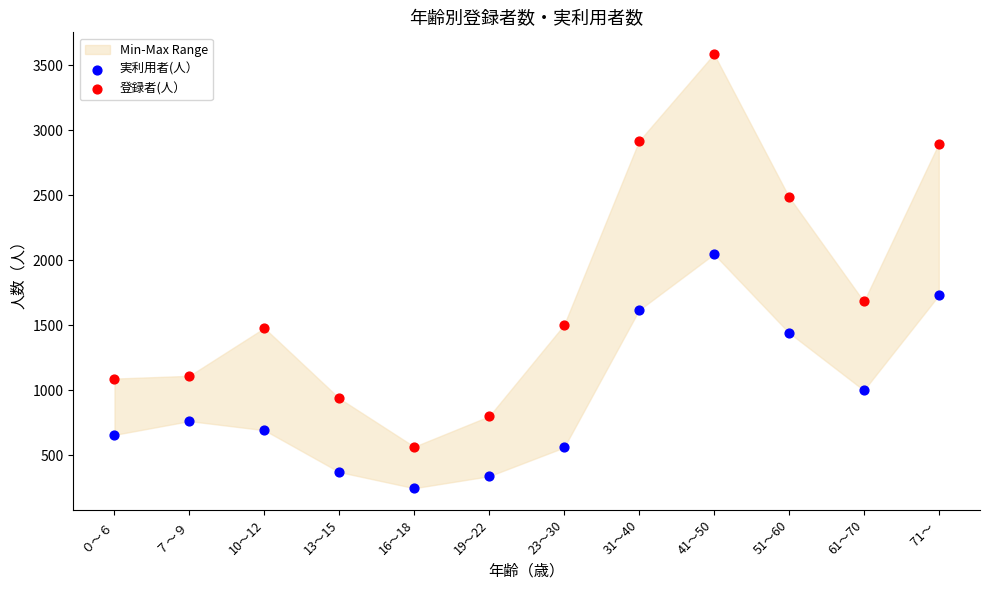

Which series reaches the maximum Y coordinate?

登録者(人）